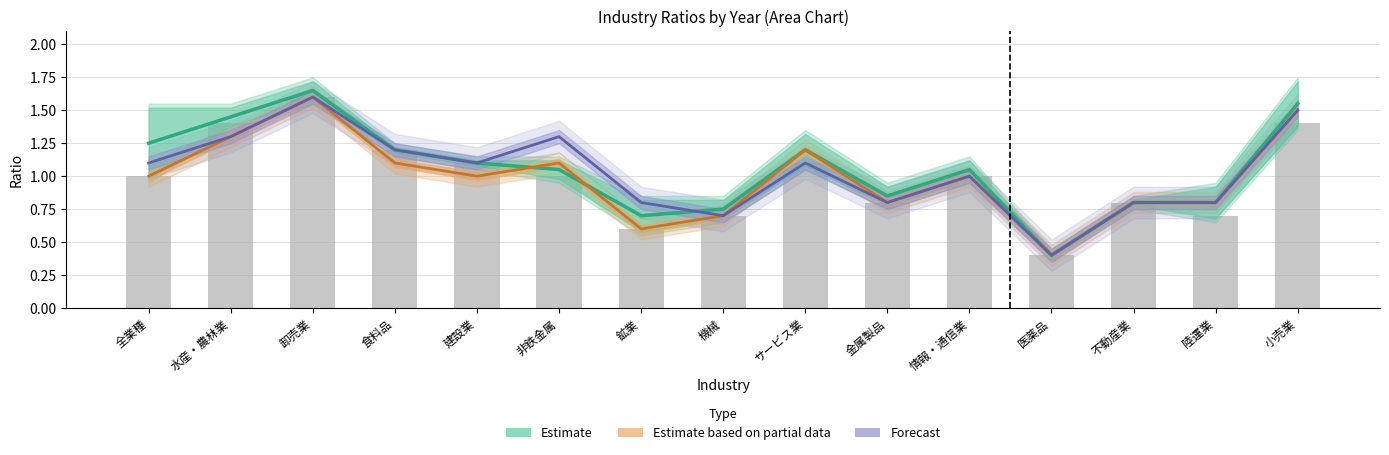

What position from the right is 全業種?

15